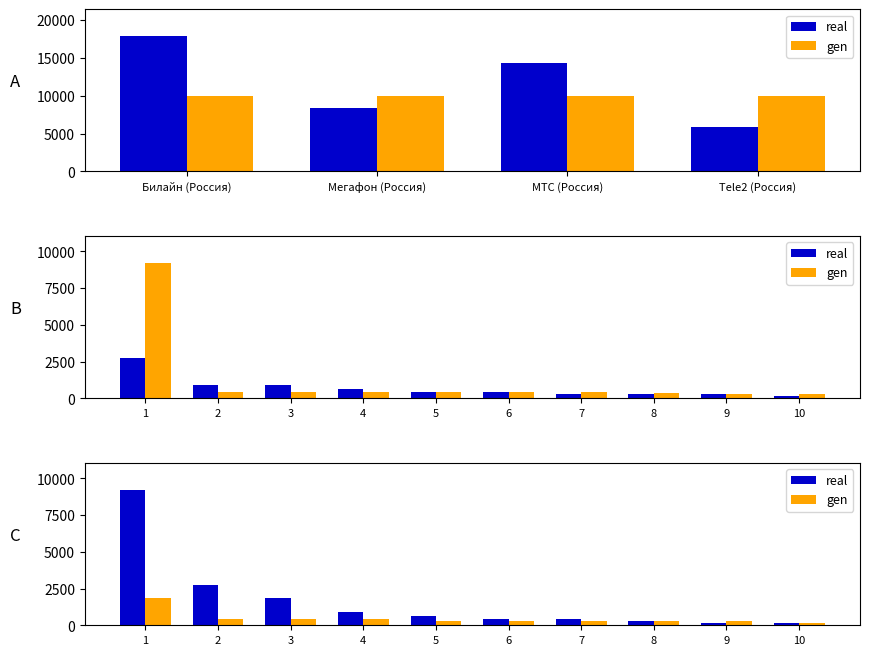

What is the value of the gen bar at the 5th from the left?

276